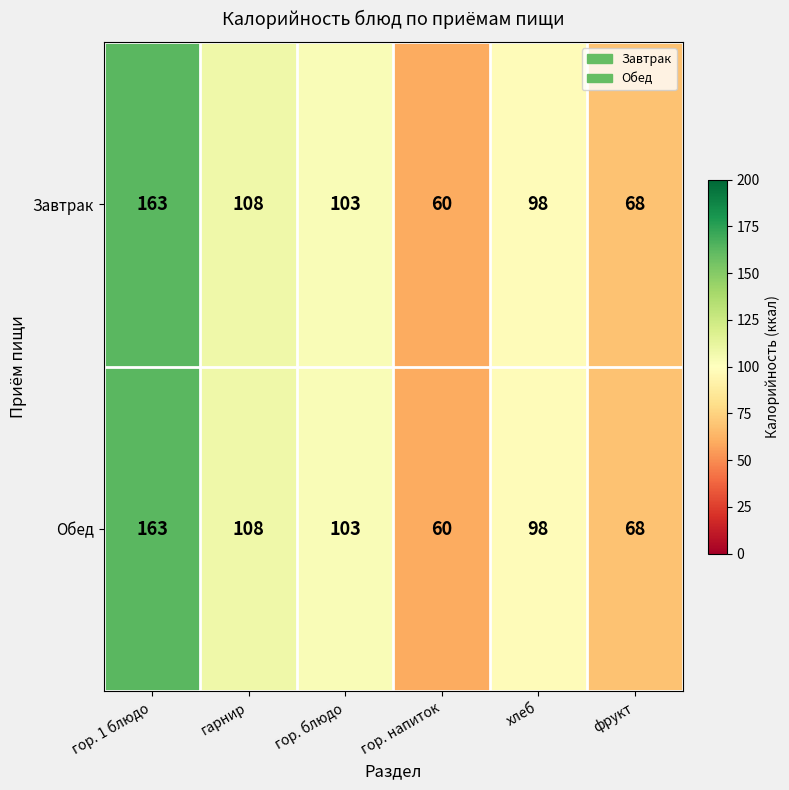

How many data points in Обед are less than 103?

3